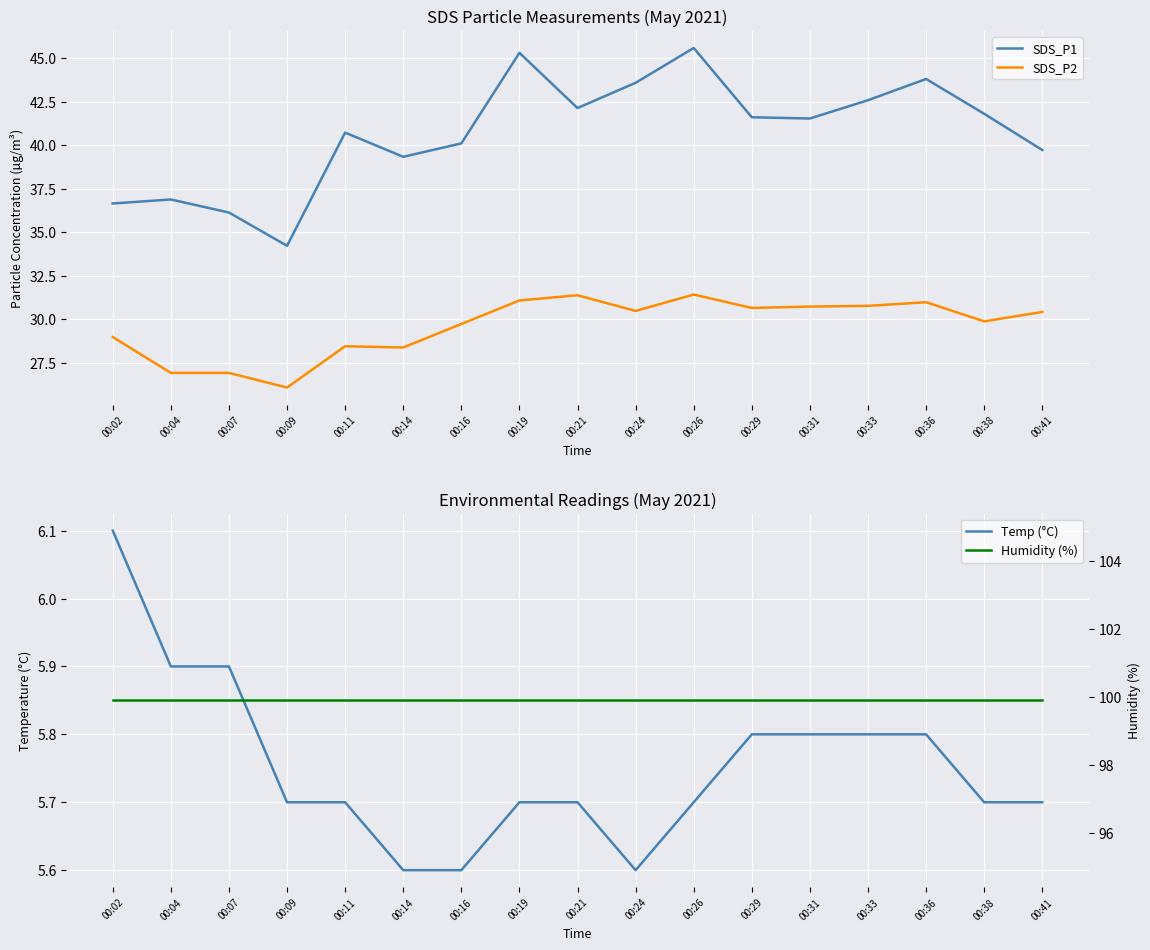

Which series has the widest spread of values?

SDS_P1